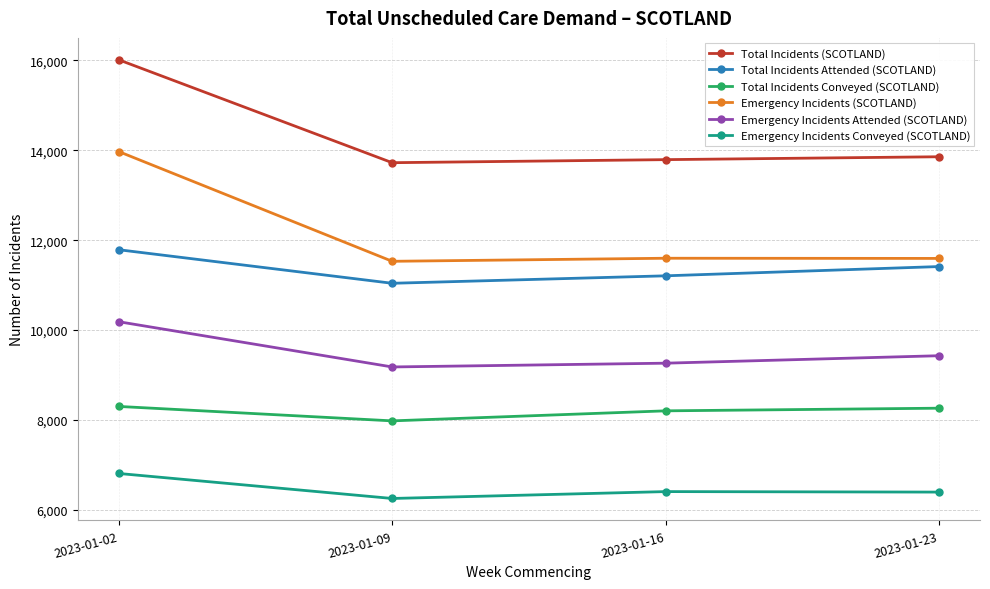

How many data points does each series have?

4